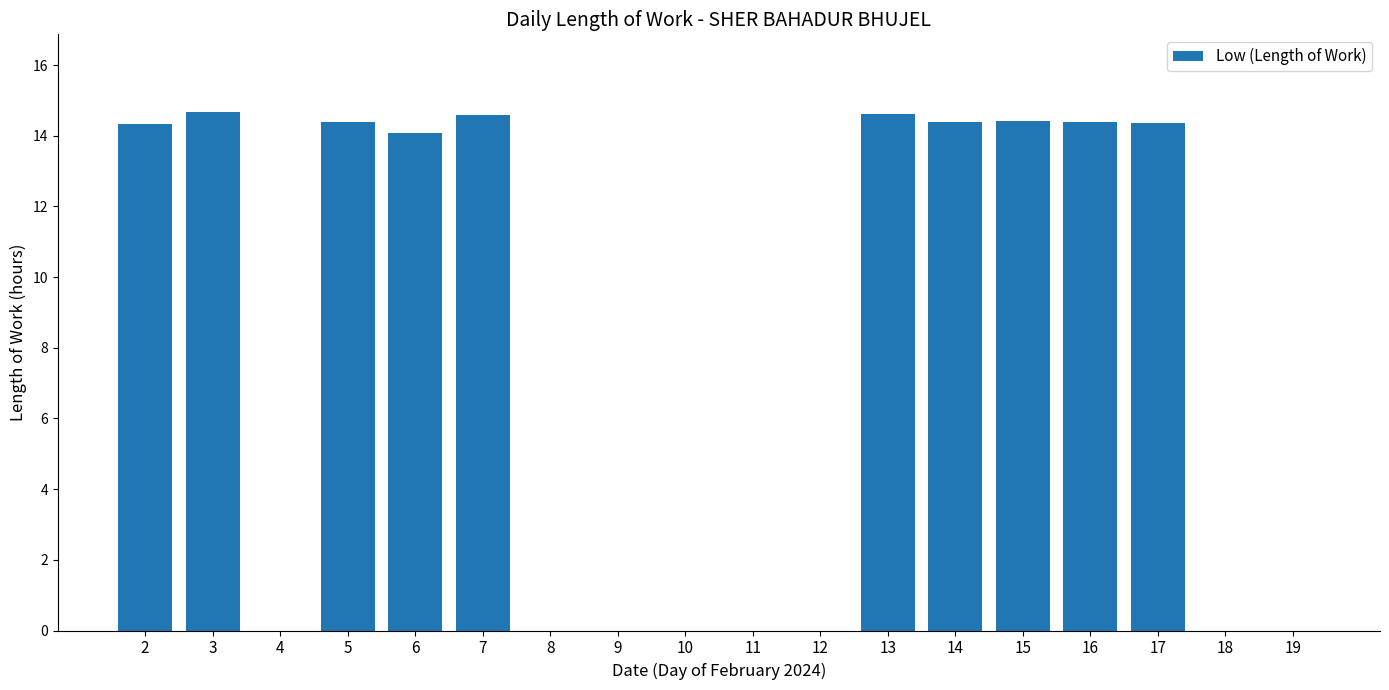

The chart shows a value of 14.7 at 3. True or false?

True